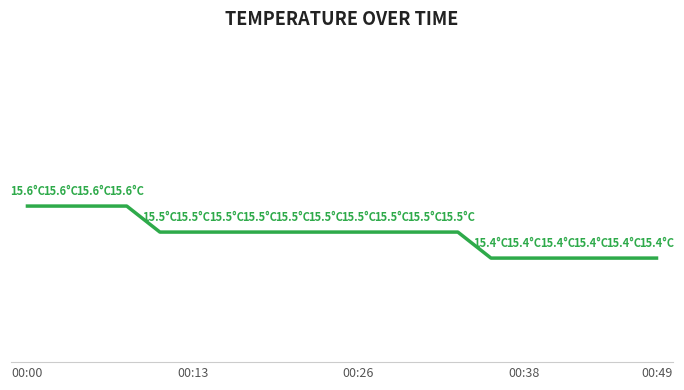

Does the chart display data point markers on the line(s)?

No